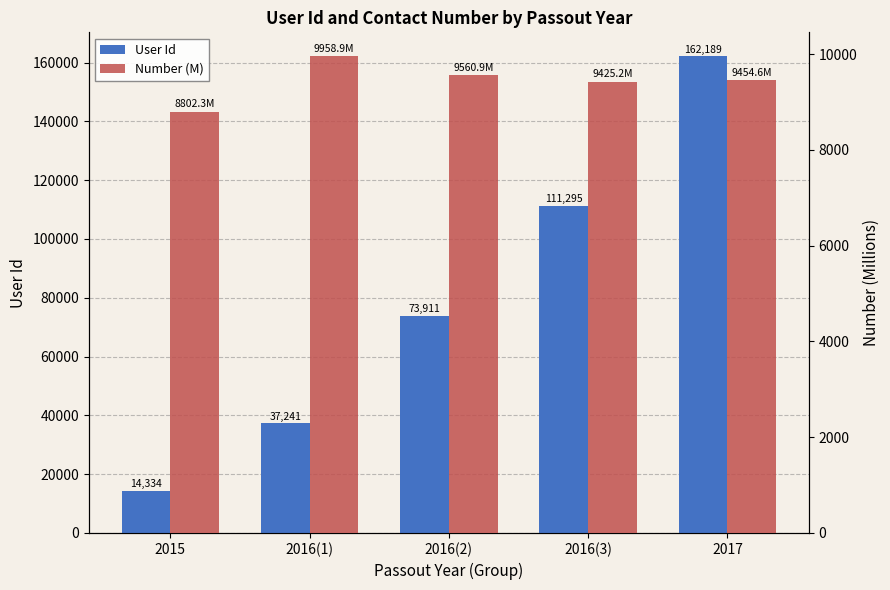

List the labels in order of Number (M) value, smallest first.

2015, 2016(3), 2017, 2016(2), 2016(1)